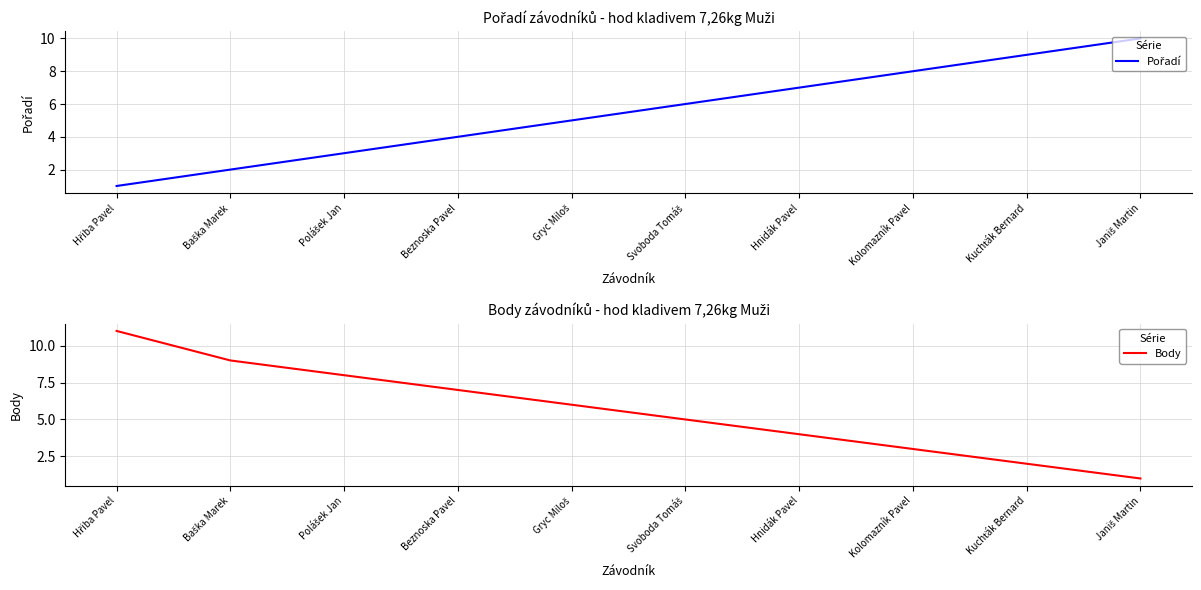

What is the spread (max minus min) of values at Gryc Miloš?

1